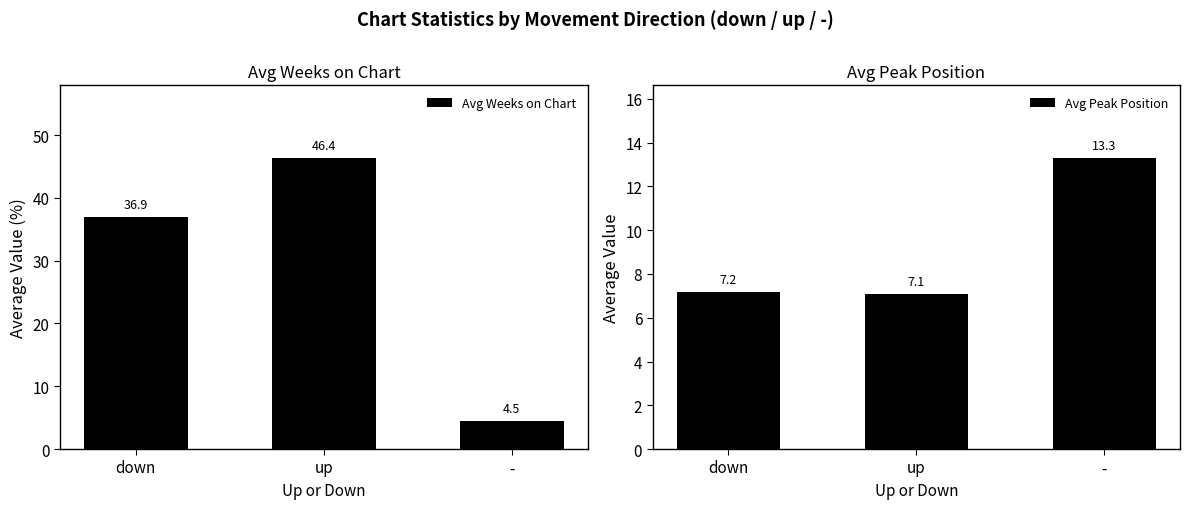

At which category is the sum across all series the highest?

up